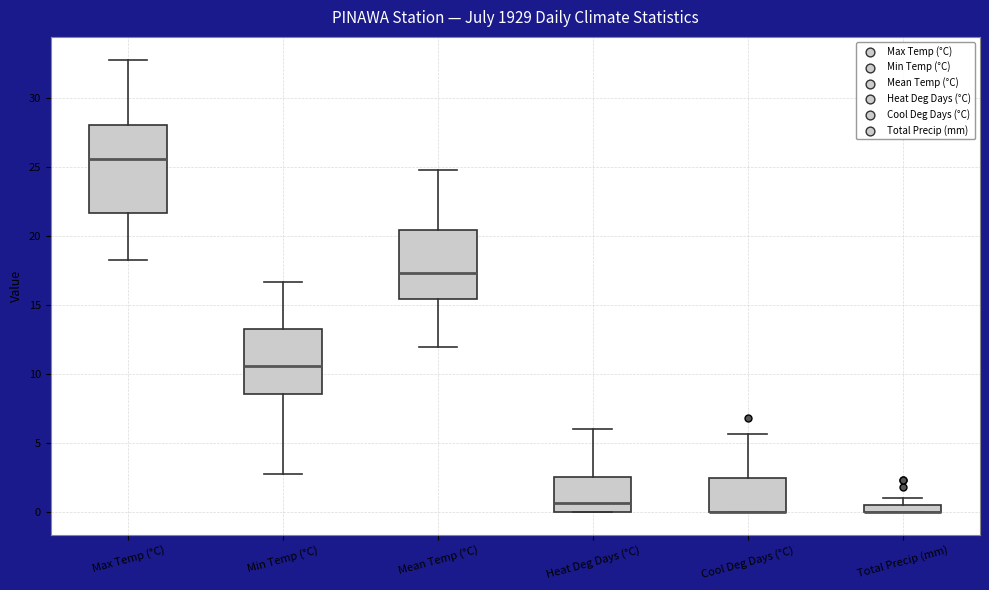

Where is the upper edge of the box for Total Precip (mm) on the y-axis? The values are not printed on the chart, so give them approximately, as read against the axis.

0.5